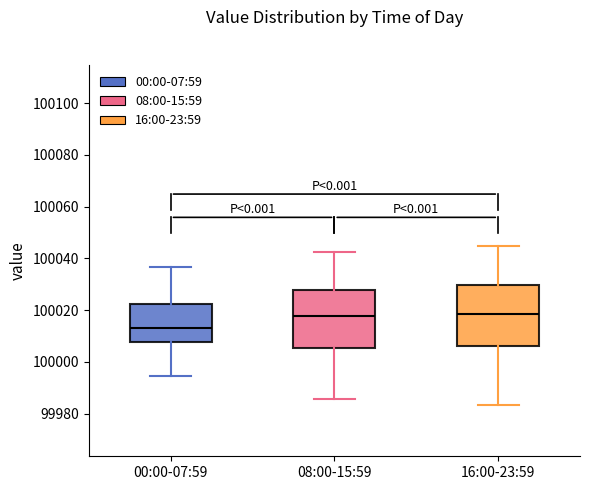

Where is the upper edge of the box for 00:00-07:59 on the y-axis? The values are not printed on the chart, so give them approximately, as read against the axis.

100022